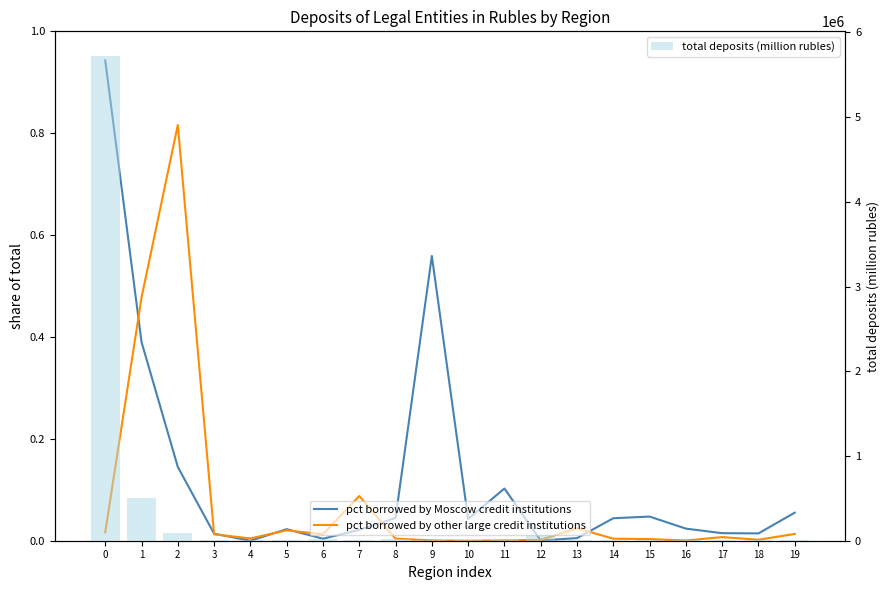

Reading left to right, extract all data points from this chart.

pct borrowed by Moscow credit institutions: 0.9	0.4	0.1	0.0	0.0	0.0	0.0	0.0	0.0	0.6	0.0	0.1	0.0	0.0	0.0	0.0	0.0	0.0	0.0	0.1
pct borrowed by other large credit institutions: 0.0	0.5	0.8	0.0	0.0	0.0	0.0	0.1	0.0	0.0	0.0	0.0	0.0	0.0	0.0	0.0	0.0	0.0	0.0	0.0
total deposits (million rubles): 5726516.0	509017.0	87747.0	13322.0	4655.0	8331.0	25447.0	4022.0	15572.0	4939.0	9091.0	14724.0	66265.0	5292.0	7520.0	4093.0	4252.0	6208.0	12323.0	12212.0